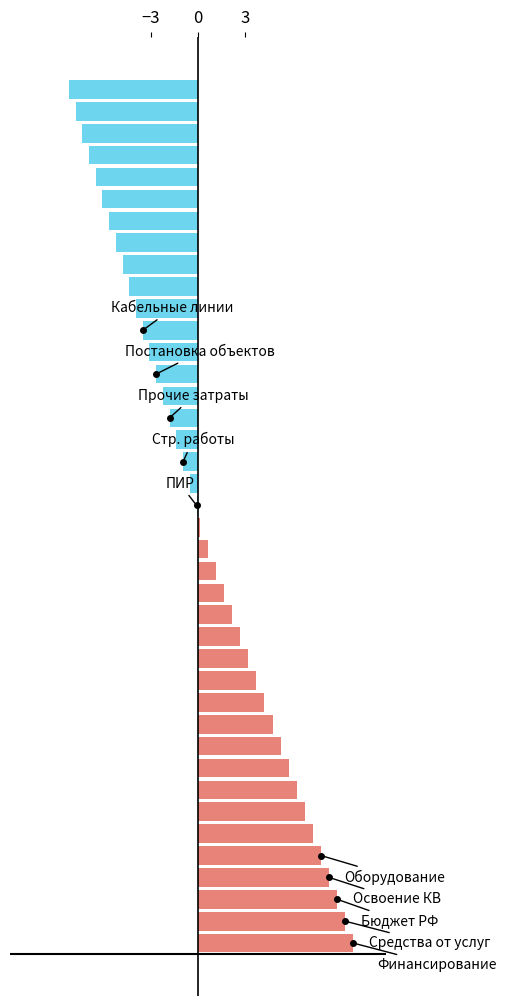

The value of Финансирование КВ at 14 is 4.5. True or false?

False